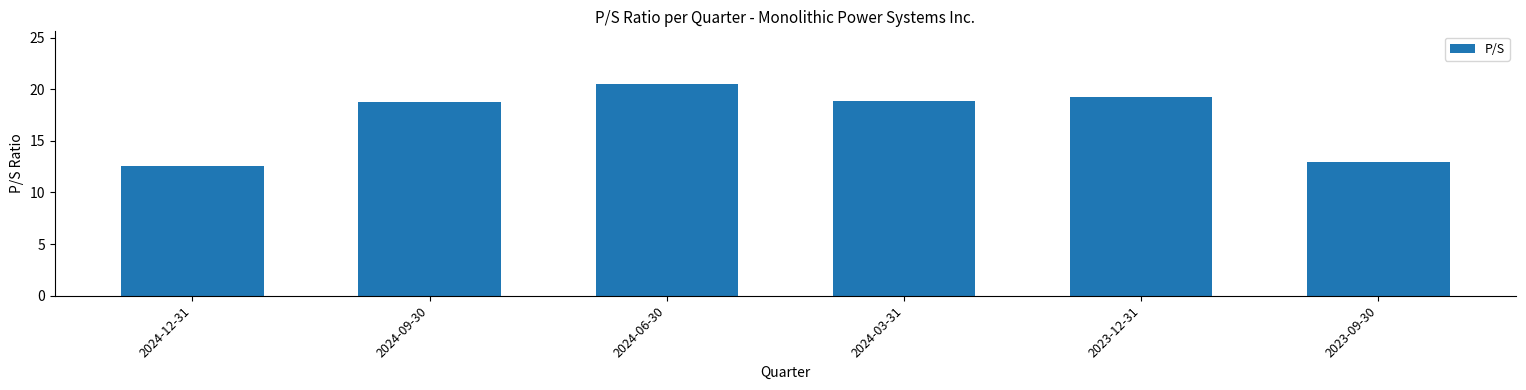

Does the chart contain stacked bars?

No